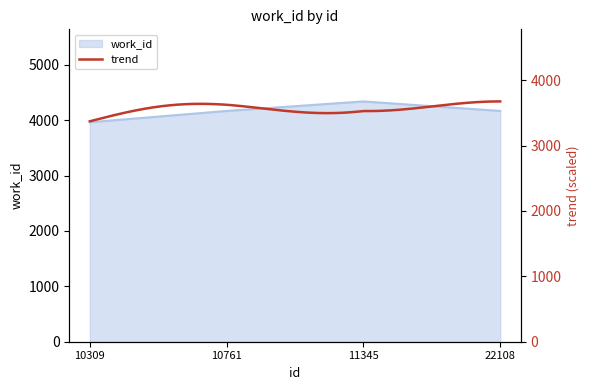

The chart shows a value of 6859 at 10309. True or false?

False